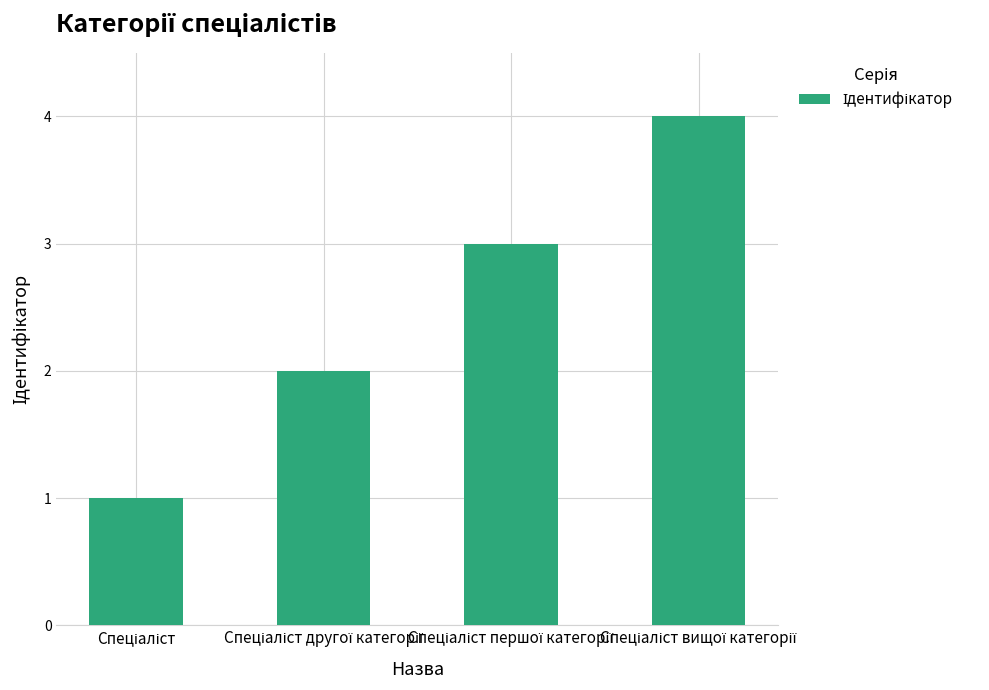

What is the sum of all values?

10